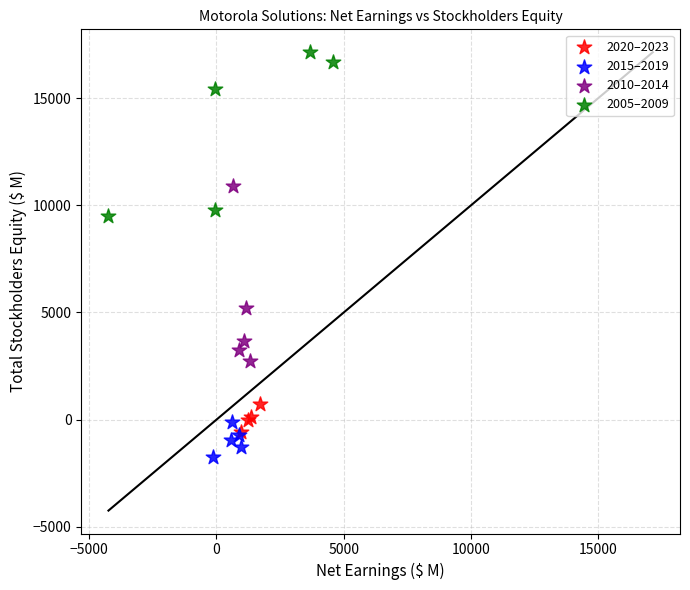

Which series contains the highest Y value?

2005–2009